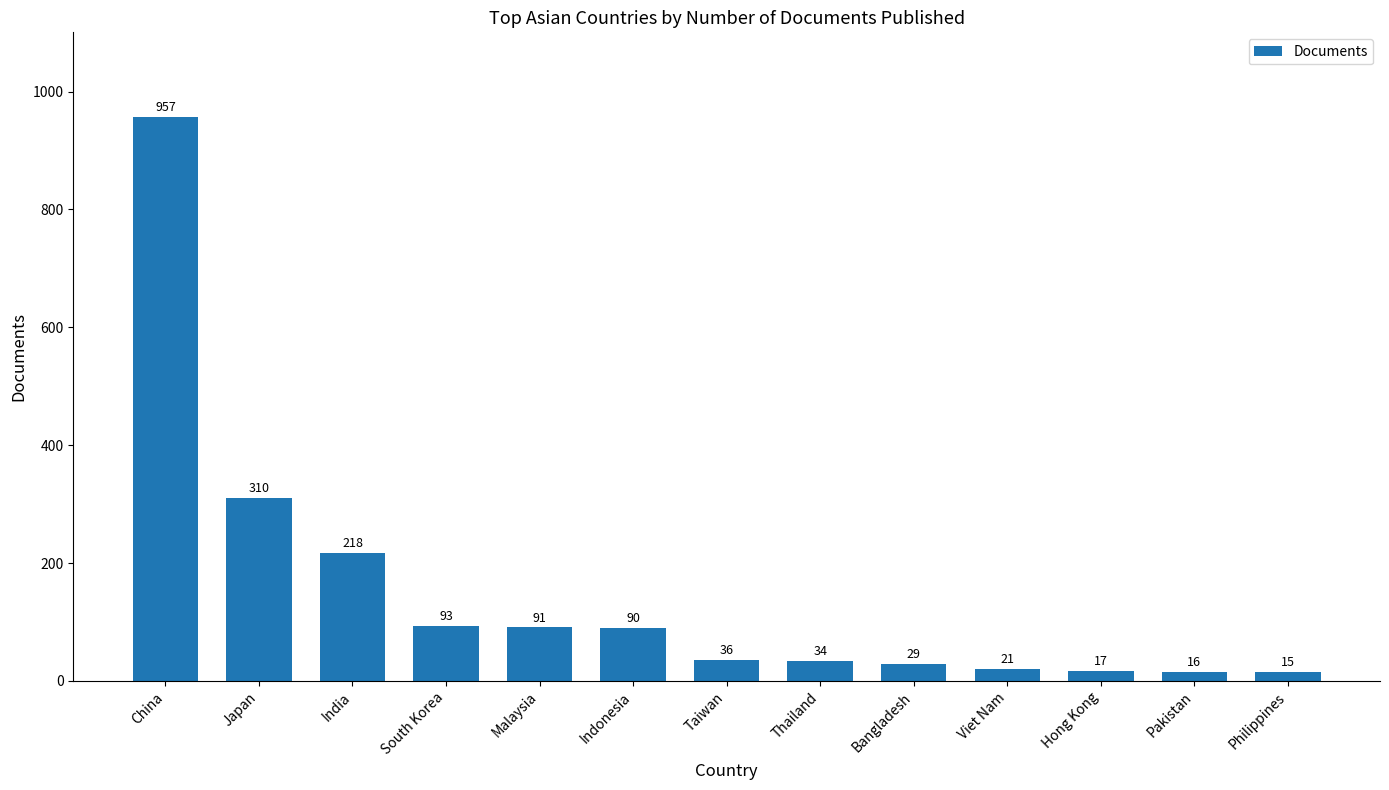

What is the sum of the values at Bangladesh and Viet Nam?

50